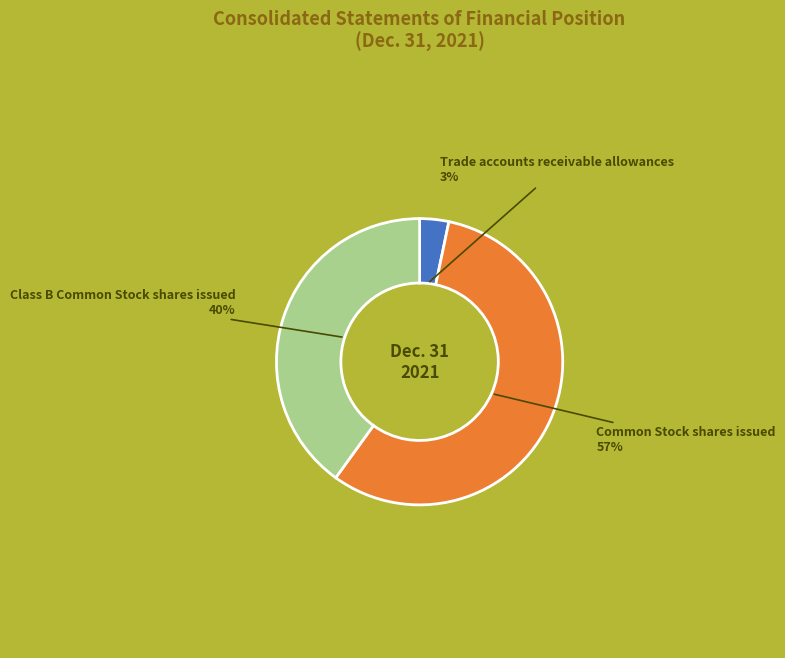

To the nearest percent, what is the average slice percentage?

33%